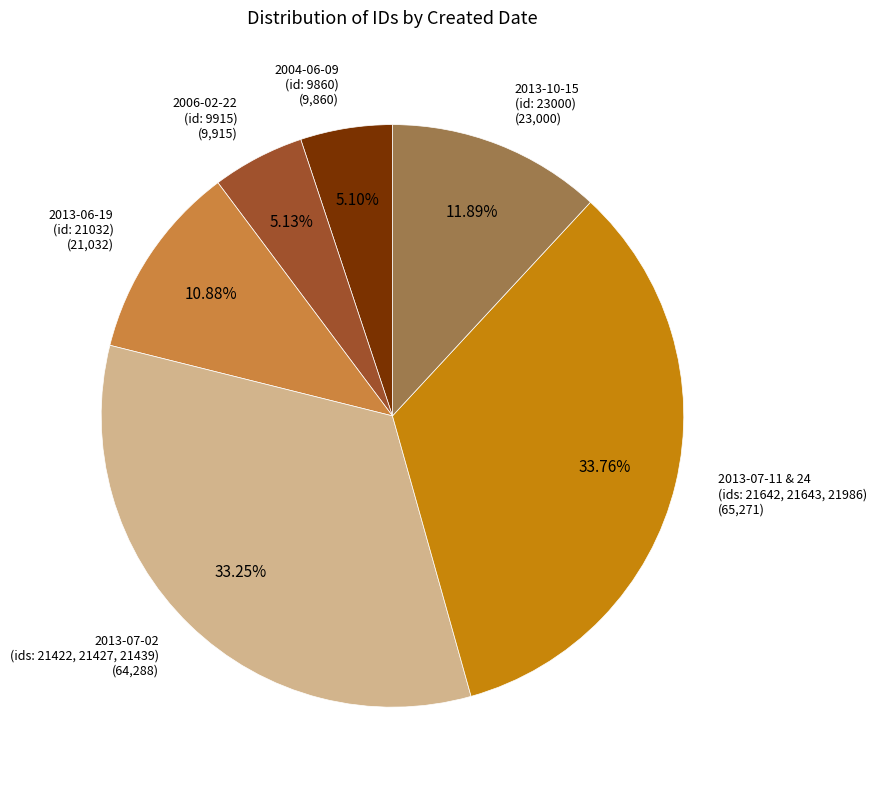

Is the sum of 2013-10-15 (id: 23000) and 2004-06-09 (id: 9860) greater than half?

No